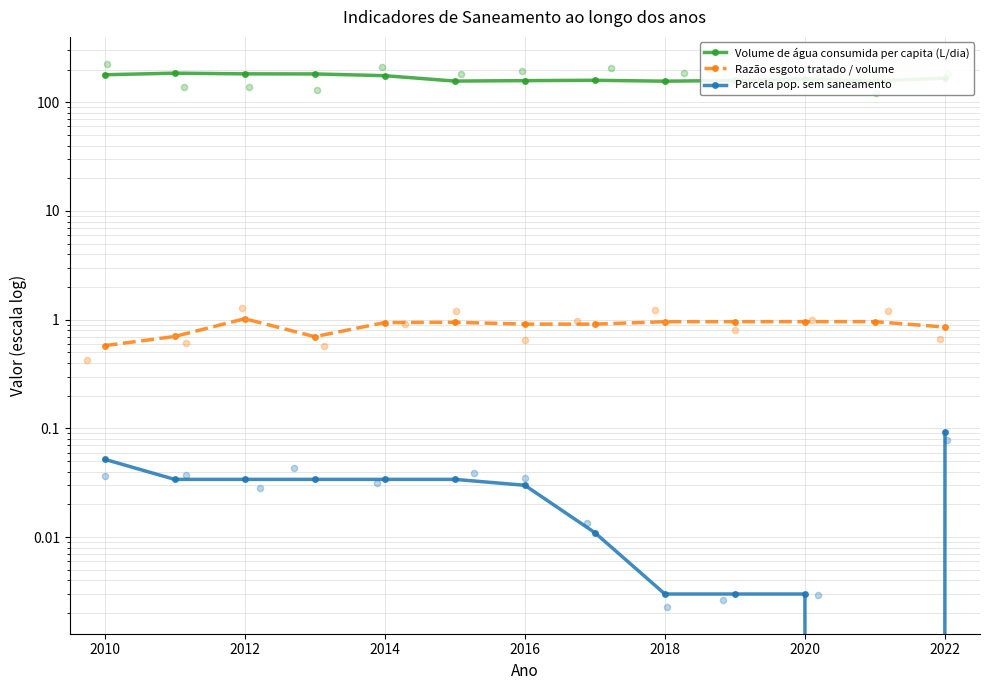

Which series has the largest Y range (max minus min)?

Volume de água consumida per capita (L/dia)